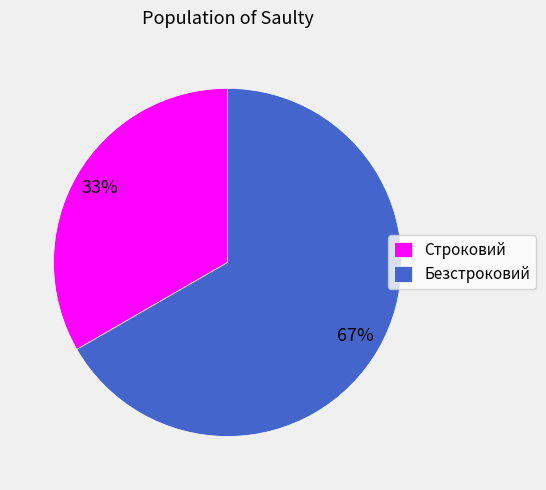

Is Безстроковий the majority of the pie?

Yes